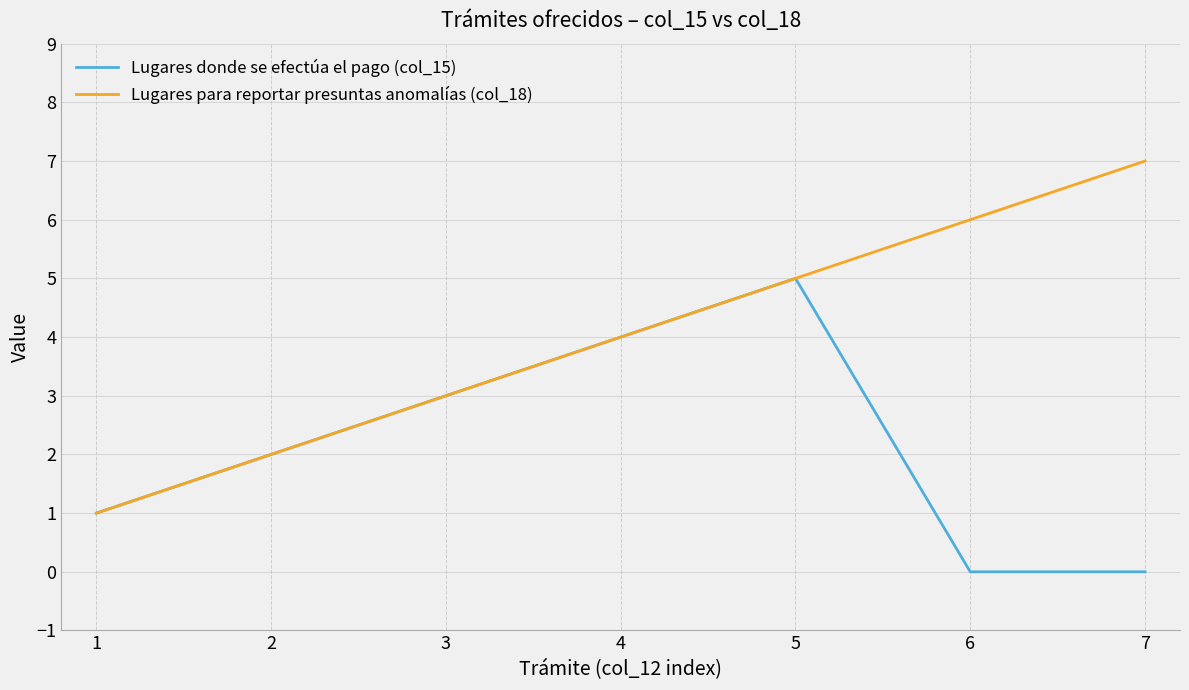

Is the value of Lugares para reportar presuntas anomalías (col_18) at 2 greater than the value of Lugares donde se efectúa el pago (col_15) at 7?

Yes